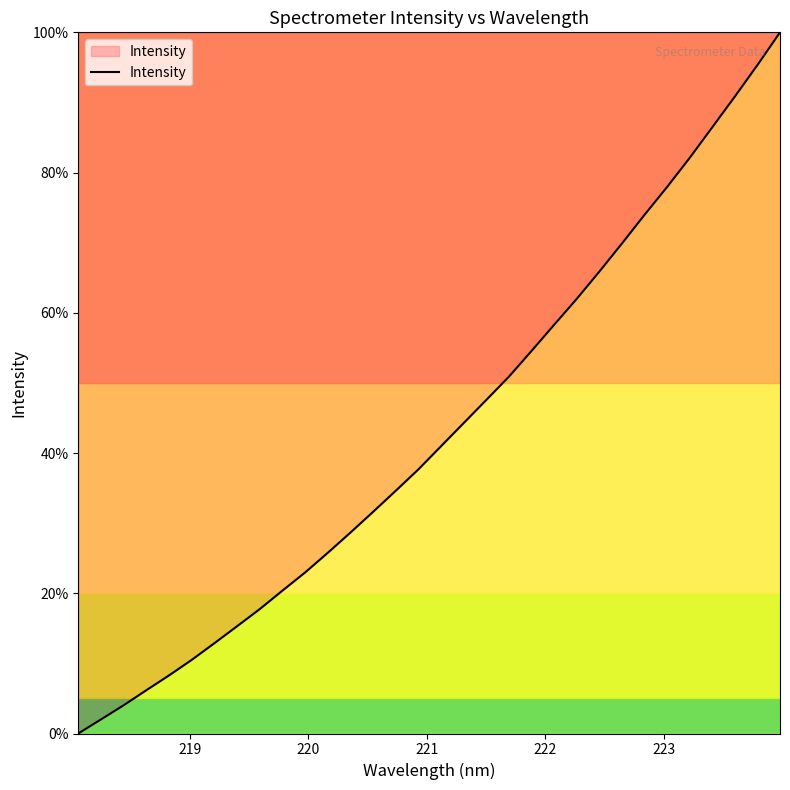

What is the greatest value displayed?

100.0